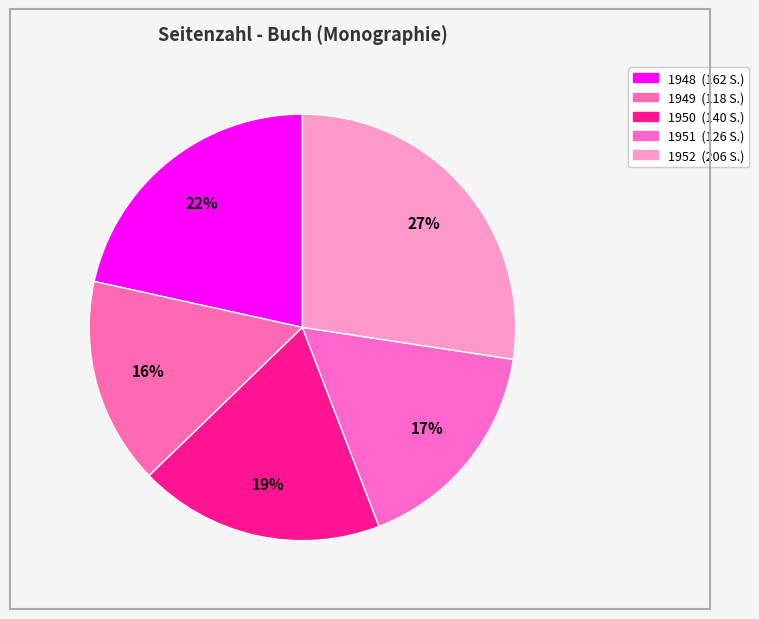

True or false: 1952 accounts for 18% of the total.

False